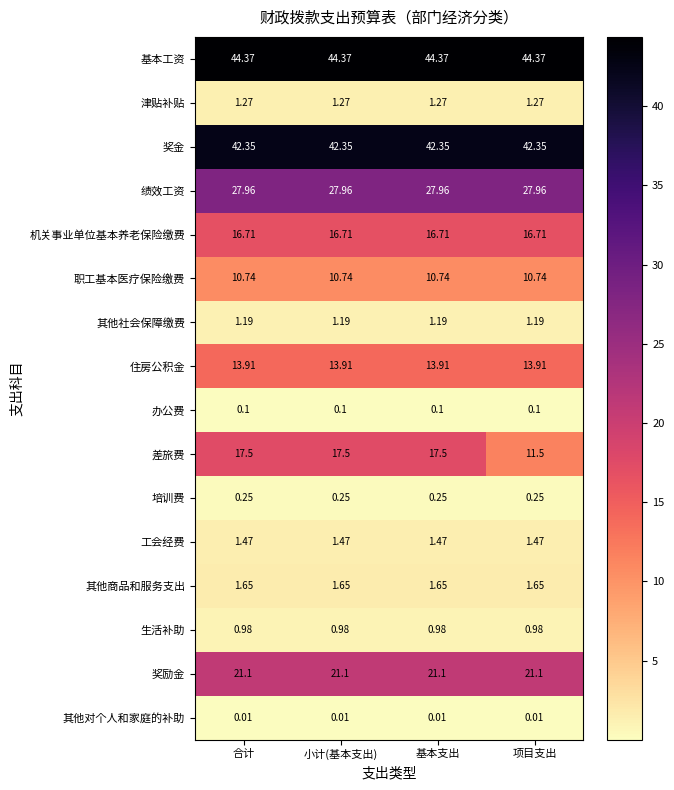

Rank the series by their maximum value, from highest to lowest.

基本工资, 奖金, 绩效工资, 奖励金, 差旅费, 机关事业单位基本养老保险缴费, 住房公积金, 职工基本医疗保险缴费, 其他商品和服务支出, 工会经费, 津贴补贴, 其他社会保障缴费, 生活补助, 培训费, 办公费, 其他对个人和家庭的补助